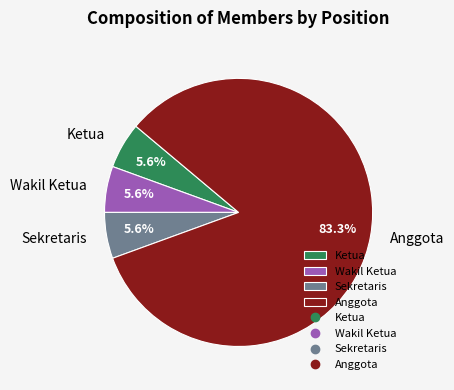

The Ketua slice represents 1% of the pie. True or false?

False